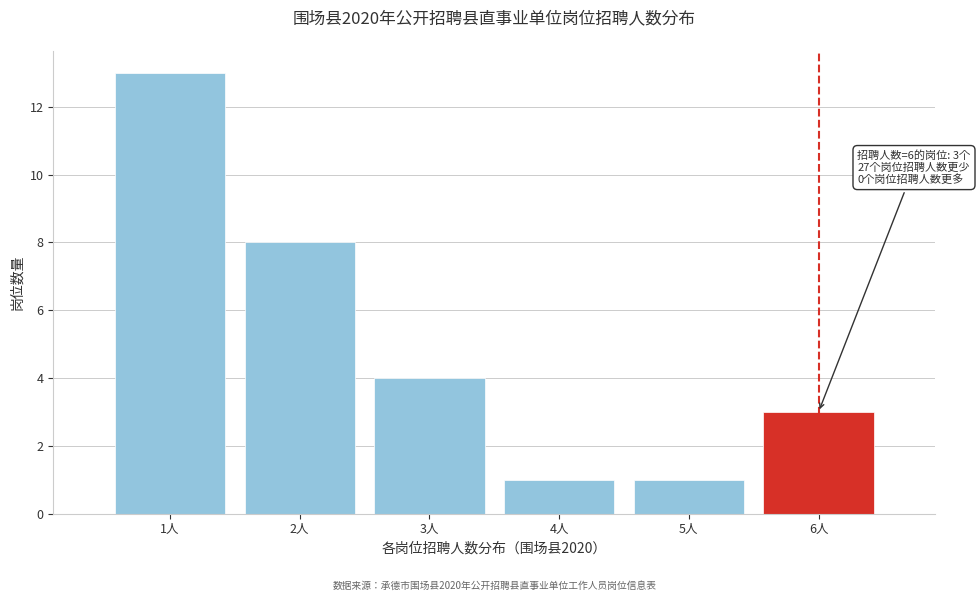

Over which range of the x-axis is the bar tallest?

0.5 to 1.5